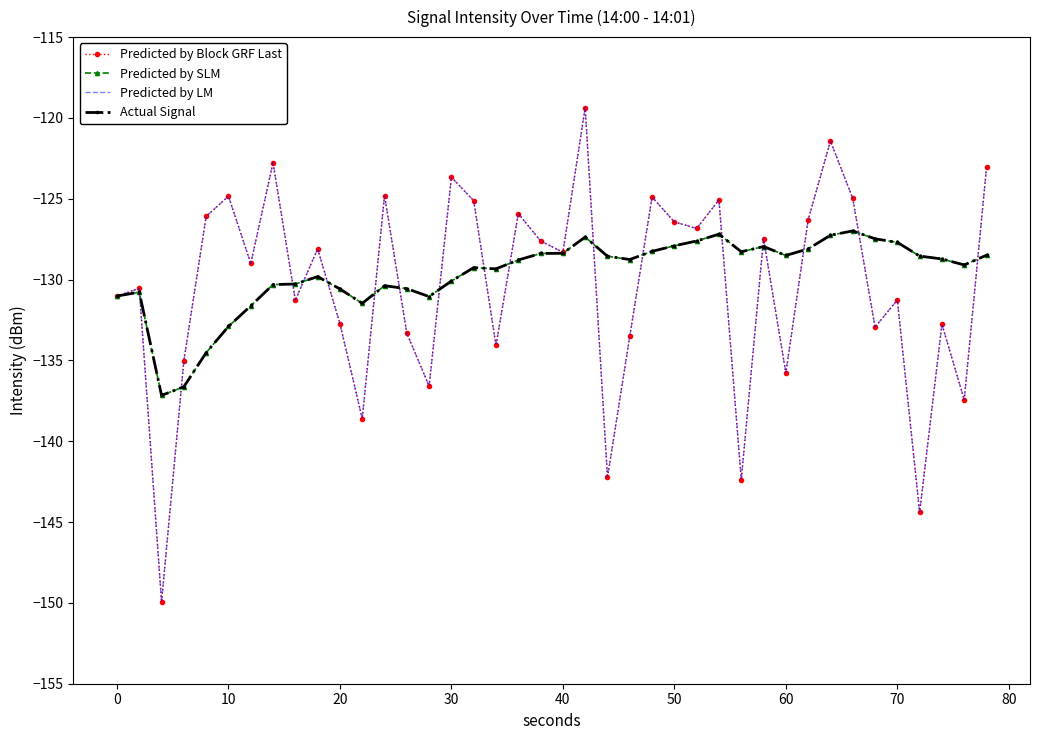

True or false: Actual Signal and Predicted by SLM intersect in this chart.

False